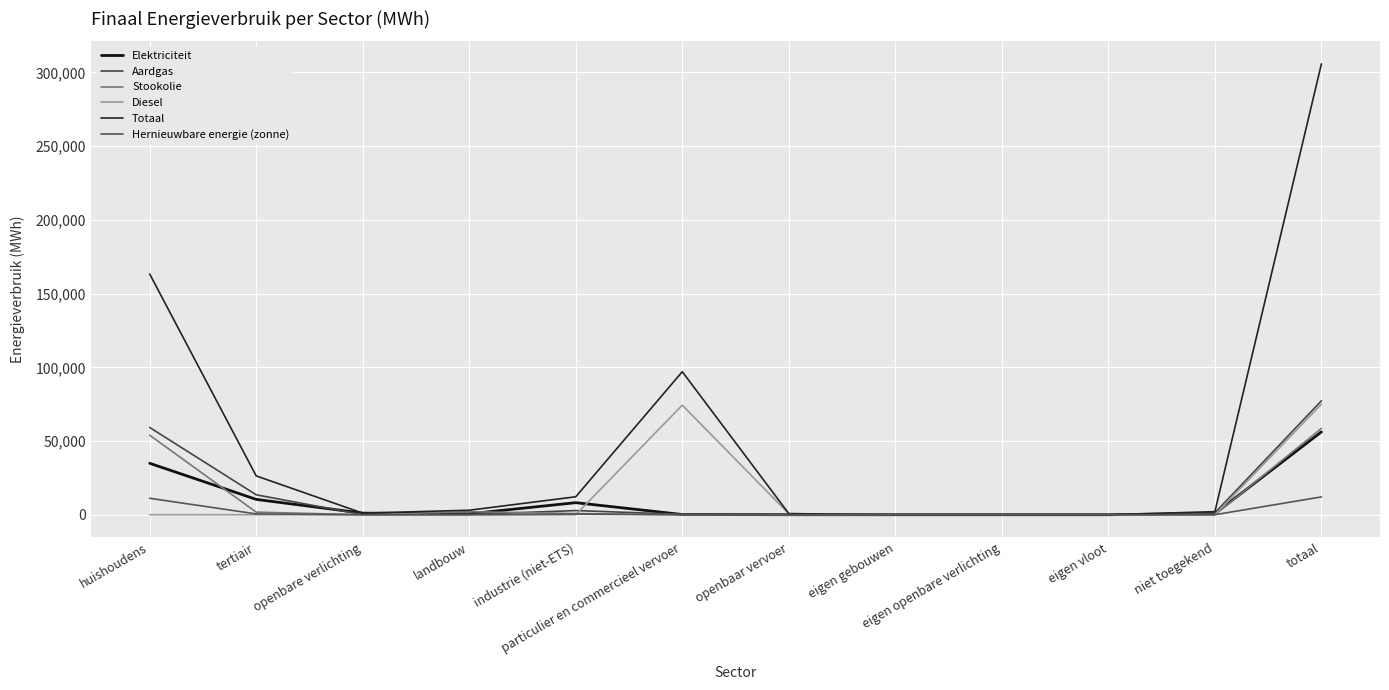

Reading left to right, list all the values displayed in this chart.

Elektriciteit: 34898.5	10416.3	1079.6	636.1	8179.7	143.2	9.8	0.0	0.0	0.0	821.0	56184.1
Aardgas: 59201.2	13526.6	0.0	160.1	2817.5	276.9	0.0	0.0	0.0	0.0	1282.4	77264.7
Stookolie: 53947.5	1752.1	0.0	2063.9	789.2	0.0	0.0	0.0	0.0	0.0	0.0	58552.8
Diesel: 0.0	0.0	0.0	0.0	0.0	74329.5	702.4	0.0	0.0	0.0	0.0	75031.9
Totaal: 163302.3	26338.9	1079.6	3050.9	12186.6	97020.2	751.1	0.0	0.0	0.0	2103.4	305832.9
Hernieuwbare energie (zonne): 11160.6	546.2	0.0	0.0	385.6	0.0	0.0	0.0	0.0	0.0	0.0	12092.3